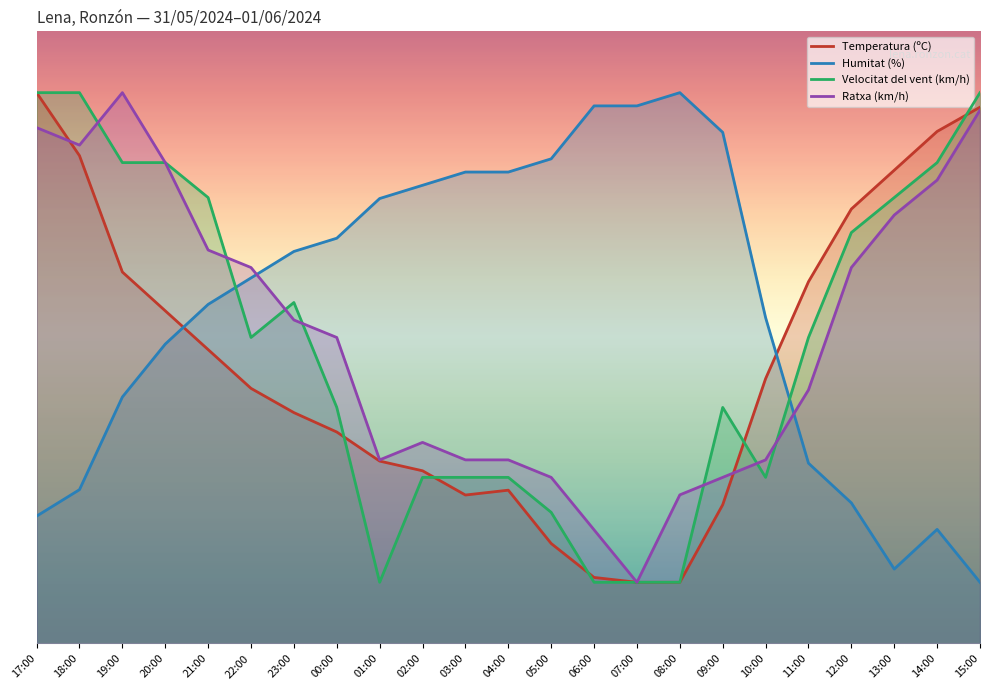

At which label is Temperatura (ºC) closest to 50?

21:00